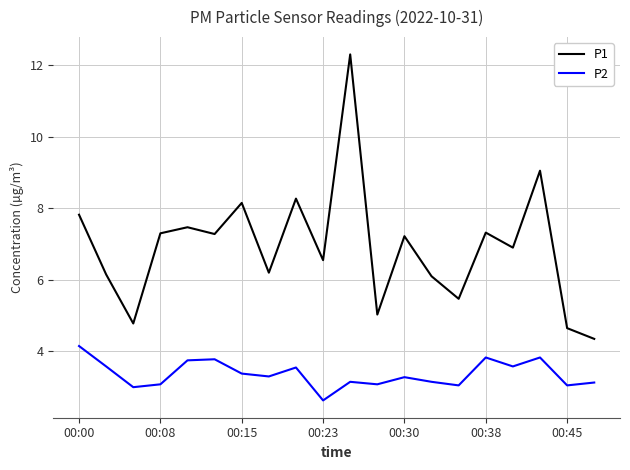

Which series has the largest range (max minus min)?

P1